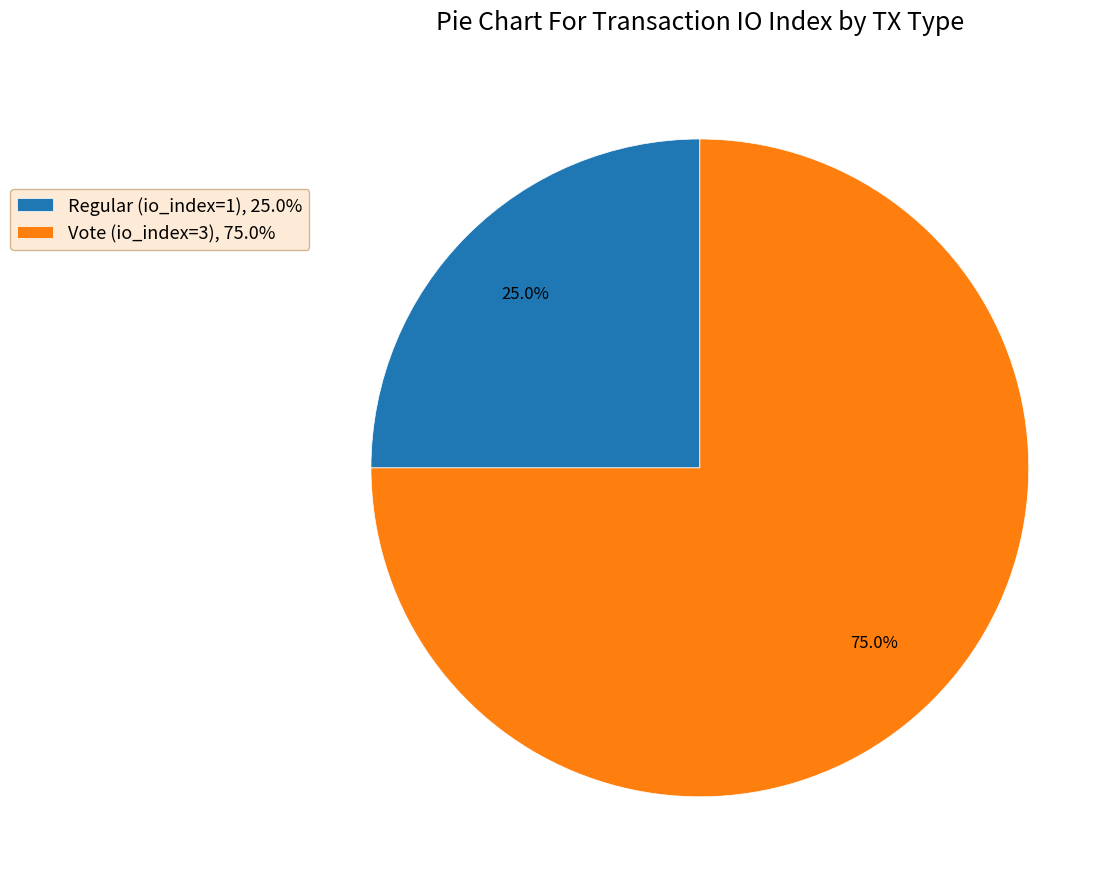

To the nearest percent, what is the combined percentage of Vote (io_index=3) and Regular (io_index=1)?

100%